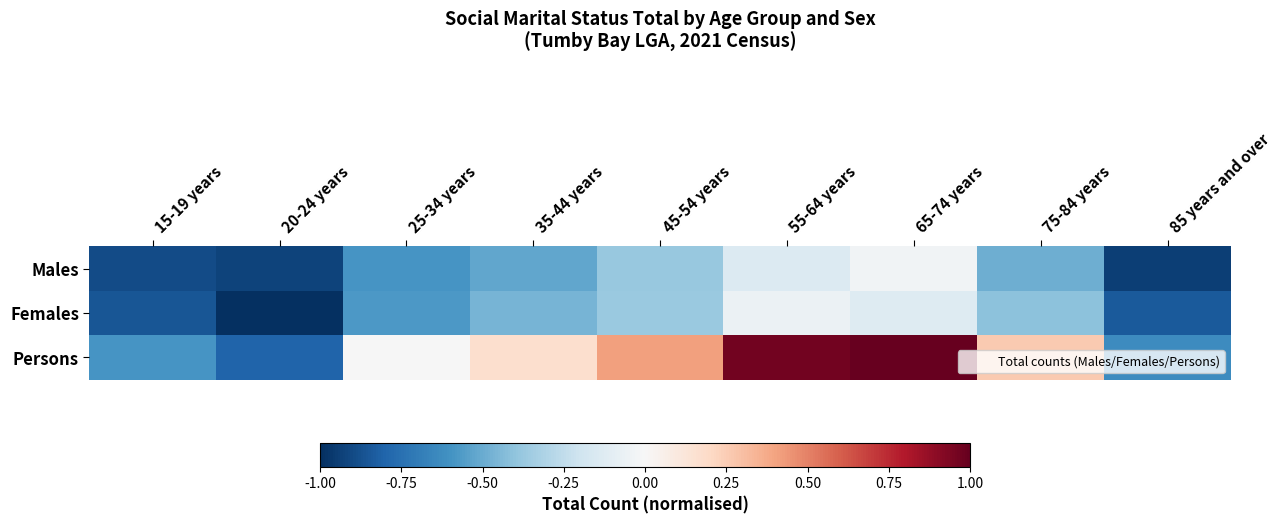

Reading right to left, list all the values displayed in this chart.

Males: 85 years and over=-0.9	75-84 years=-0.5	65-74 years=-0.0	55-64 years=-0.1	45-54 years=-0.4	35-44 years=-0.5	25-34 years=-0.6	20-24 years=-0.9	15-19 years=-0.9
Females: 85 years and over=-0.8	75-84 years=-0.4	65-74 years=-0.1	55-64 years=-0.1	45-54 years=-0.4	35-44 years=-0.5	25-34 years=-0.6	20-24 years=-1.0	15-19 years=-0.9
Persons: 85 years and over=-0.6	75-84 years=0.3	65-74 years=1.0	55-64 years=1.0	45-54 years=0.4	35-44 years=0.2	25-34 years=-0.0	20-24 years=-0.8	15-19 years=-0.6